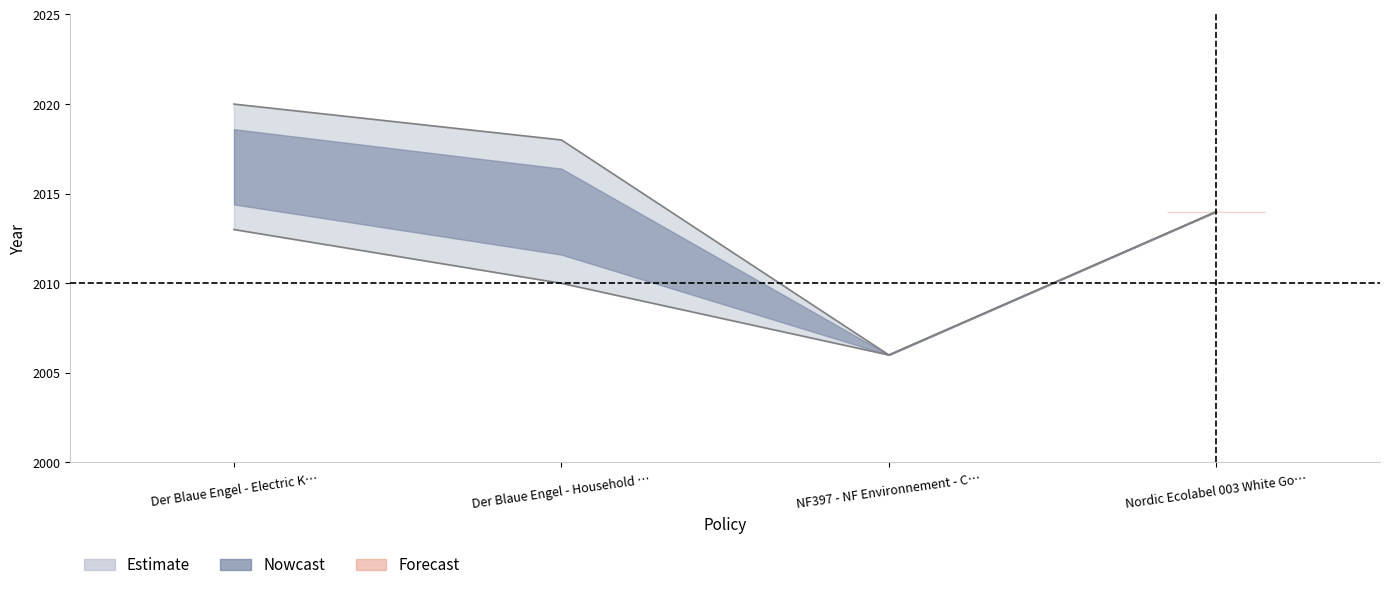

Does the chart display data point markers on the line(s)?

No